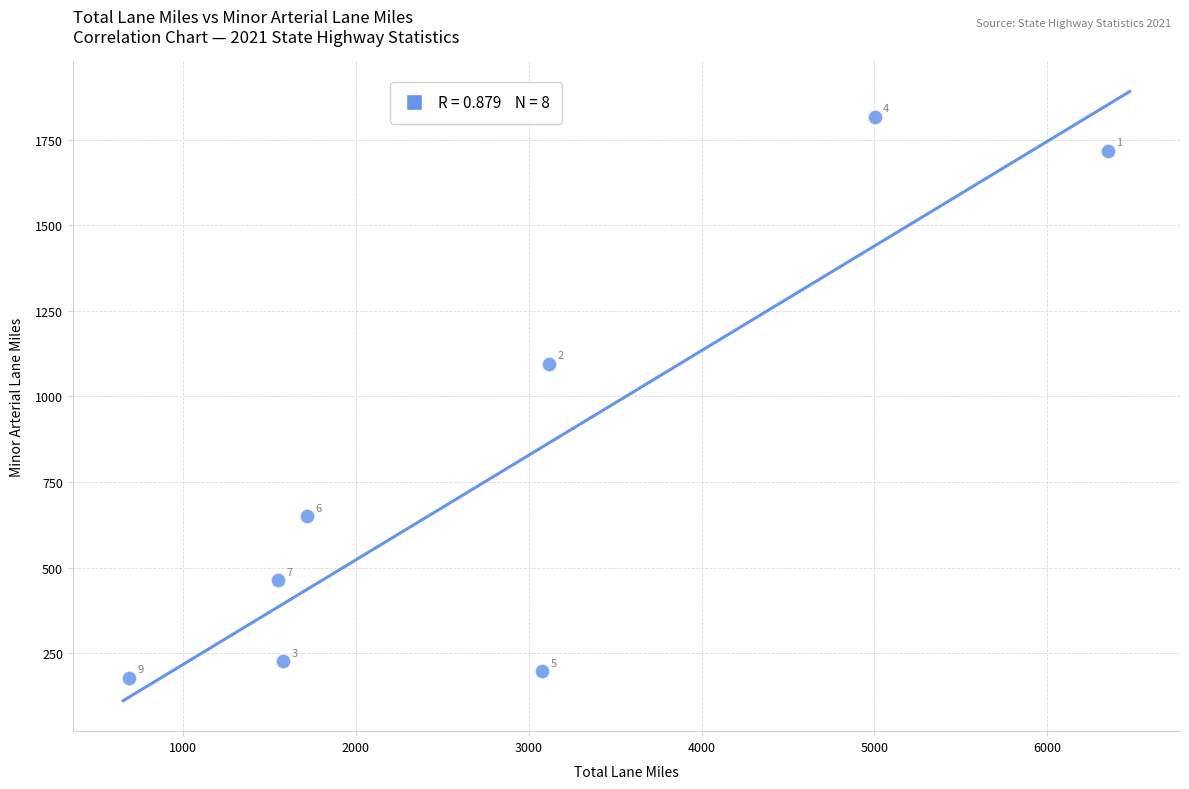

What Y value in the scatter plot is closest to 998?

1095.6